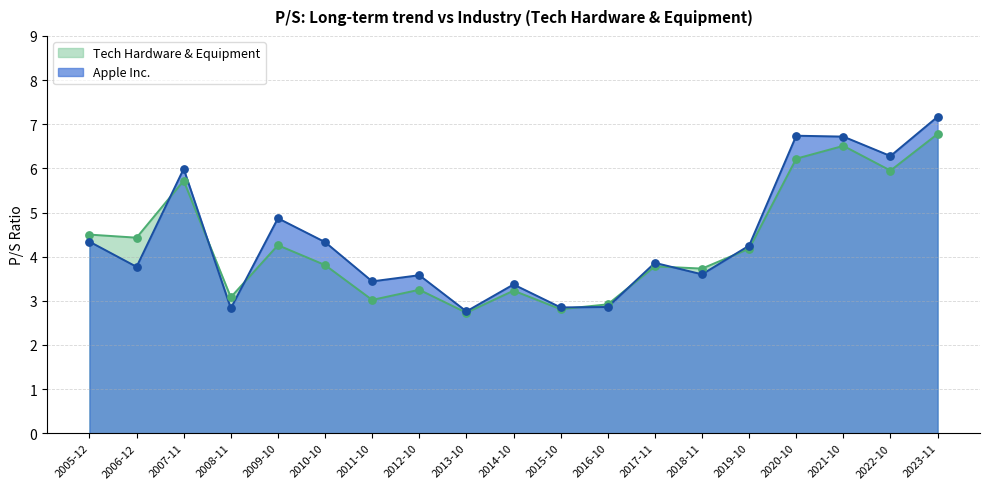

Which series has the largest total across all categories?

Apple Inc.